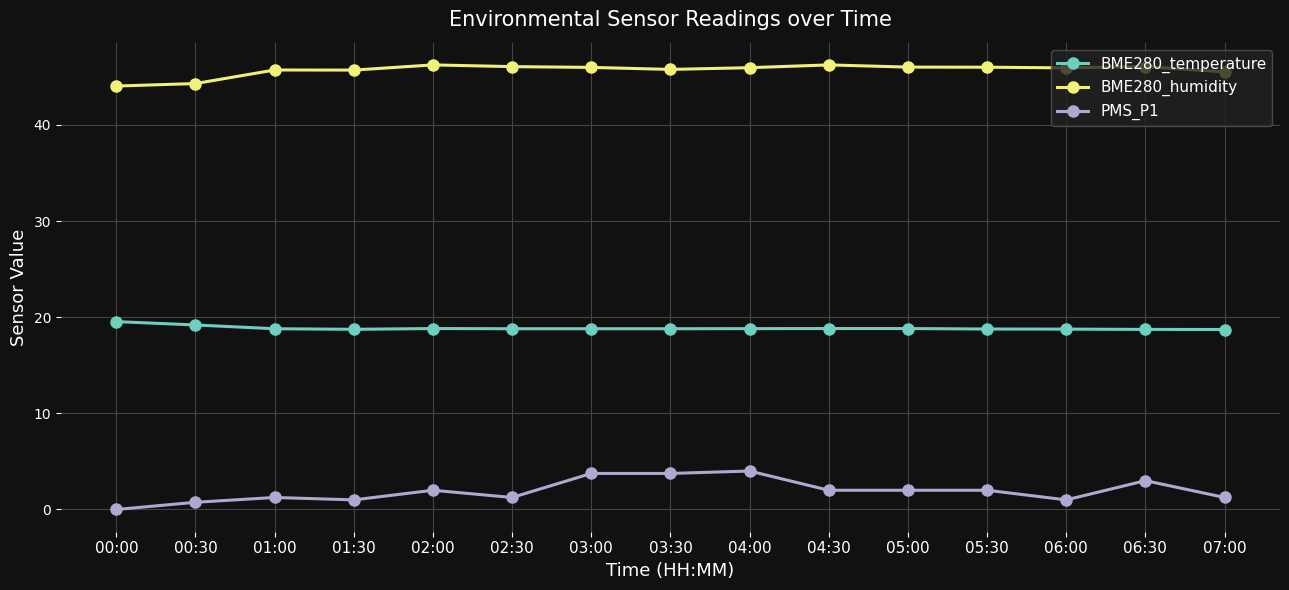

True or false: BME280_temperature and BME280_humidity intersect in this chart.

False